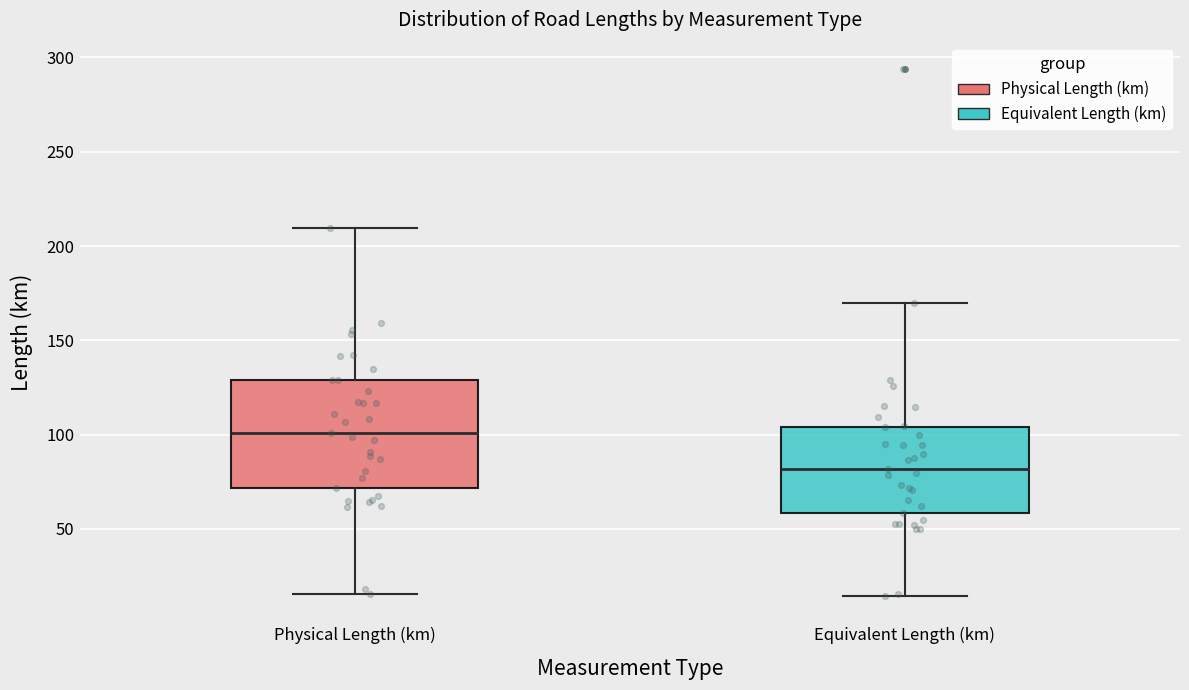

Reading left to right, transcribe this box plot: for each box, give where its median line is, the range the box spans, and where its two whiskers end, as read against the y-axis. The values are not printed on the chart, so give them approximately, as read against the axis.

Physical Length (km): median 100, box 70 to 130, whiskers 15 to 210
Equivalent Length (km): median 80, box 60 to 105, whiskers 15 to 170